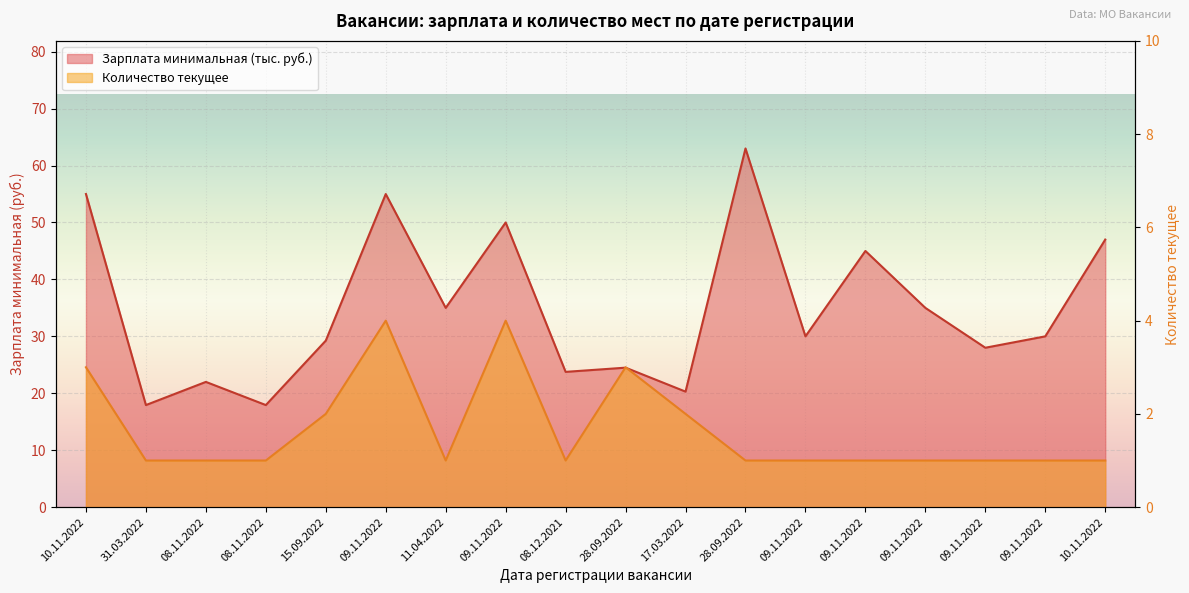

How many series are shown in this chart?

2